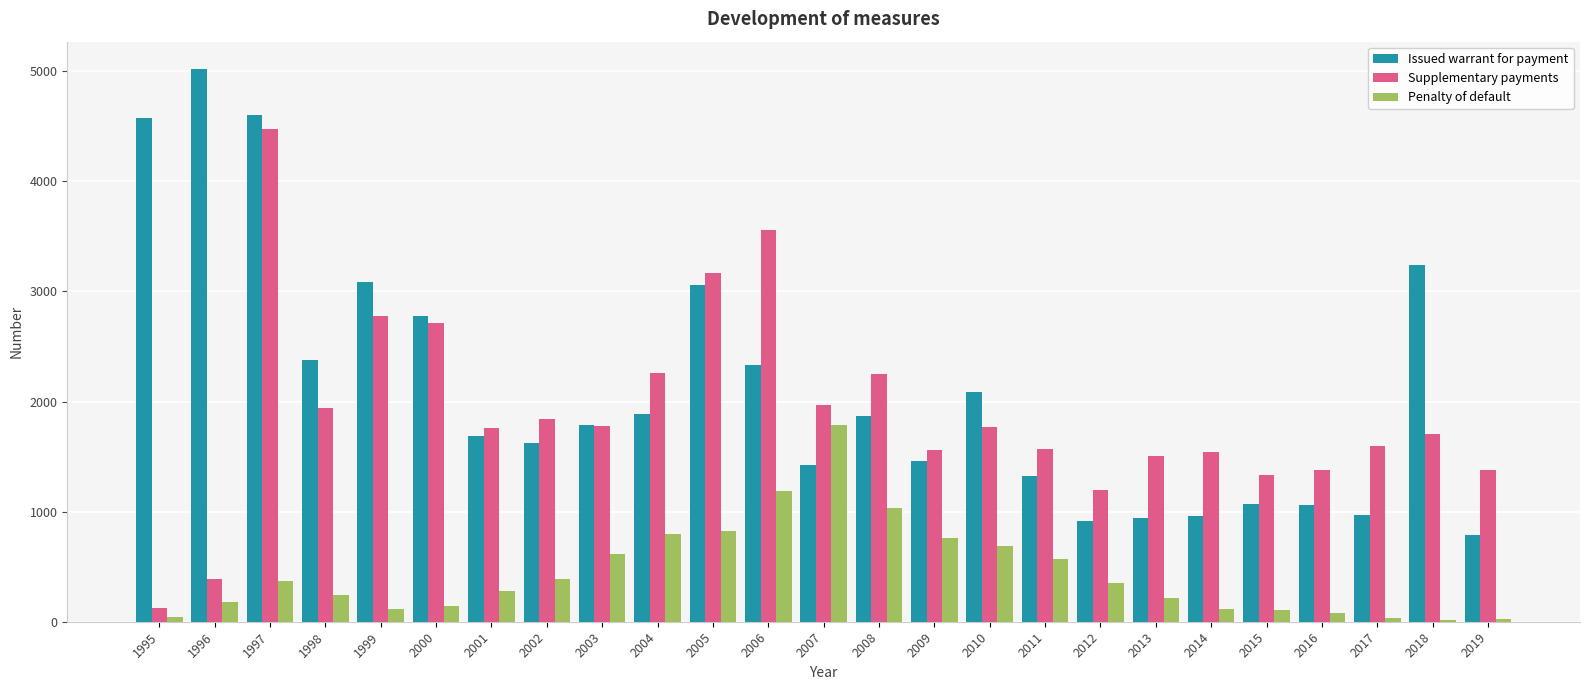

Where does the Supplementary payments series first go above 1763?

1997